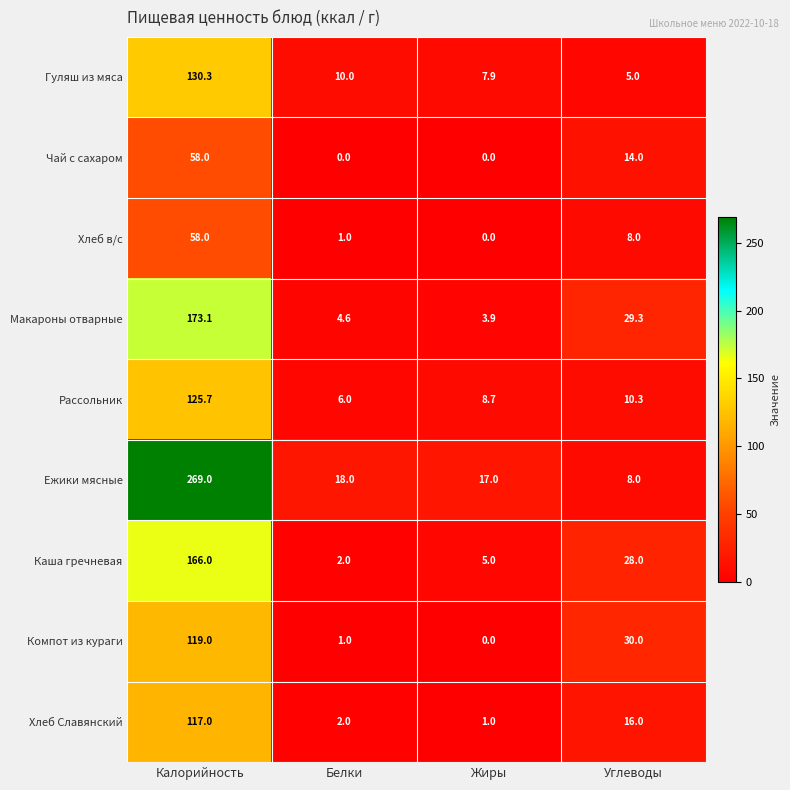

What is the difference between the highest and lowest values at Жиры?

17.0